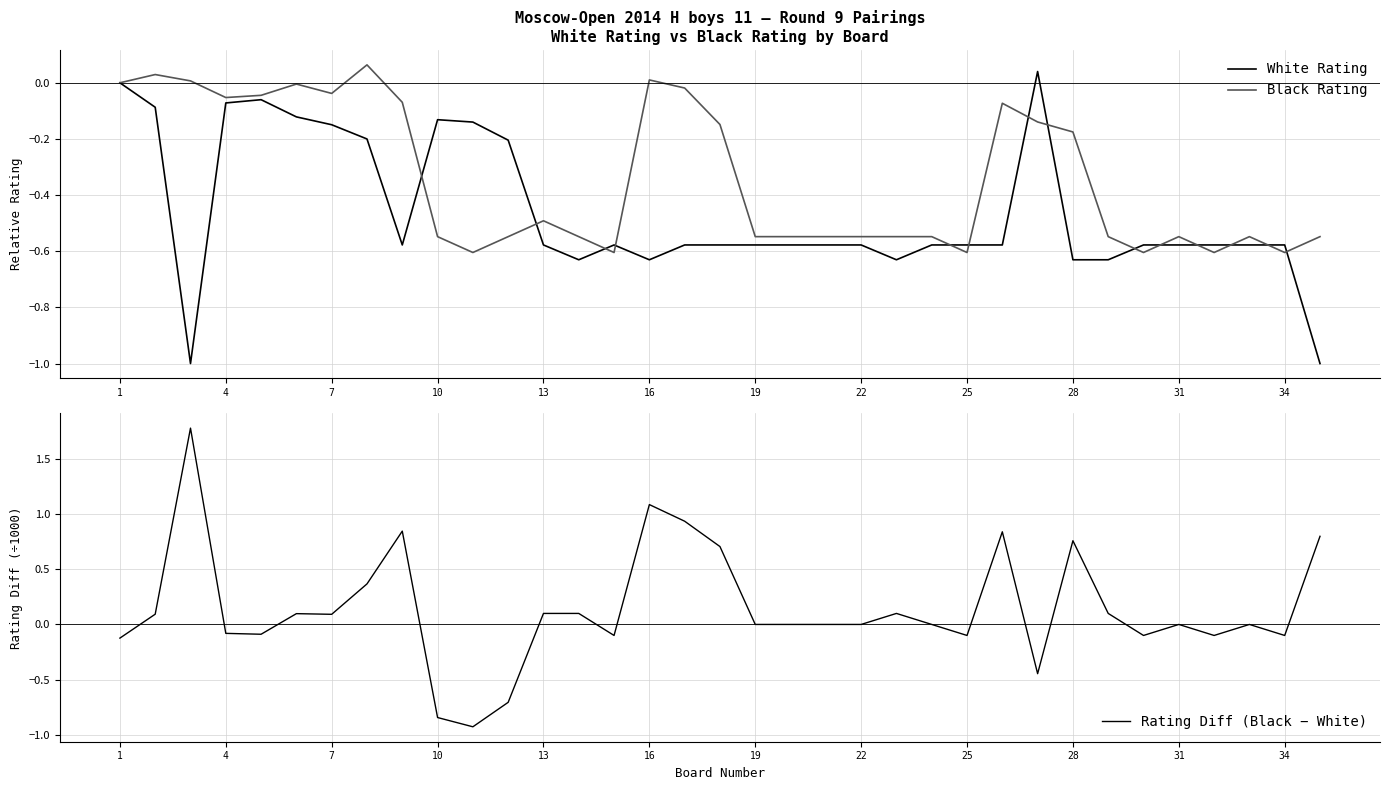

How many values in Black Rating are below zero?

30